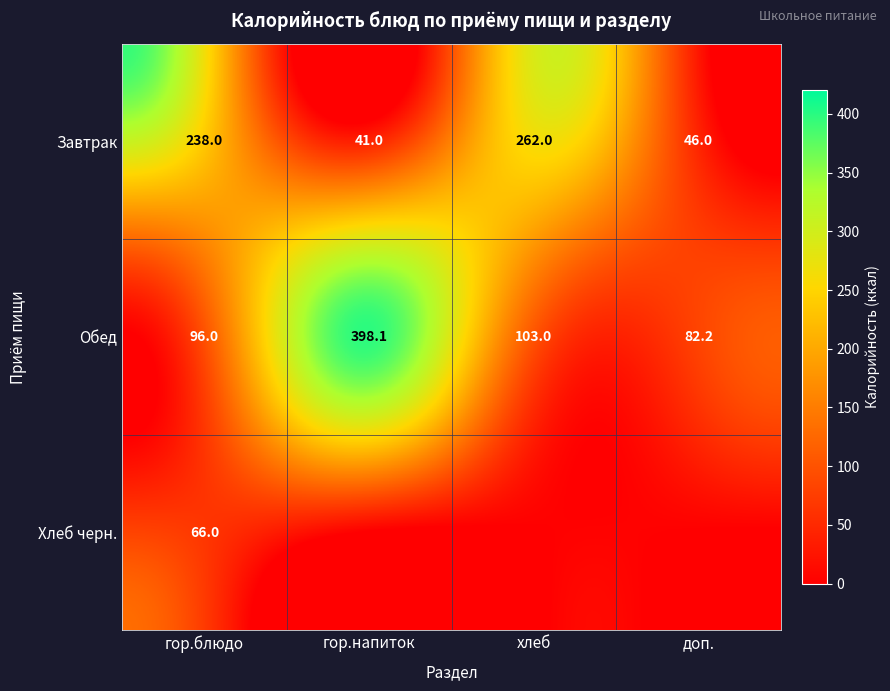

How many distinct data groups are displayed?

3